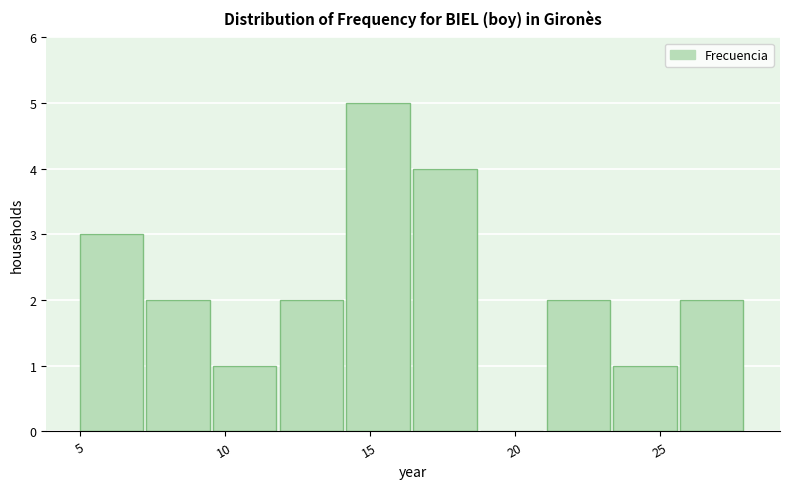

Which range on the x-axis has the tallest bar?

14.2 to 16.5